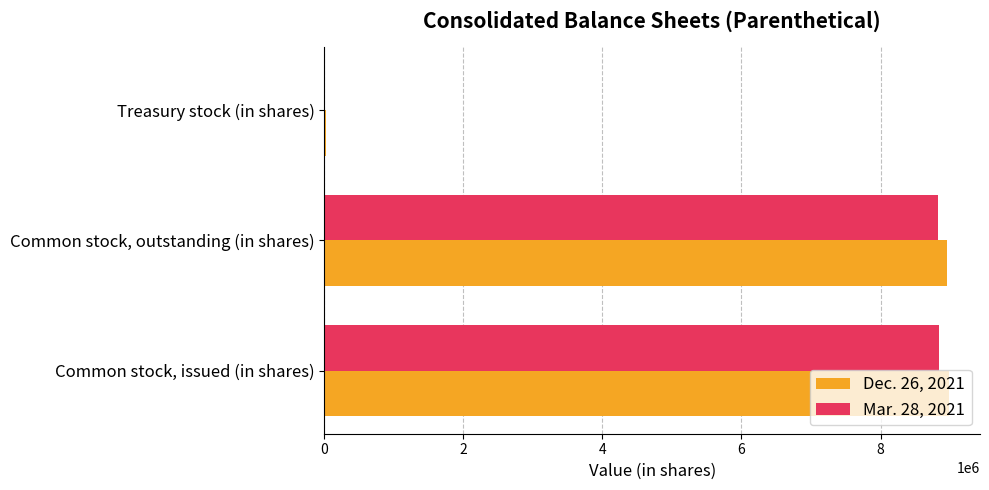

What is the maximum value shown in the chart?

8982132